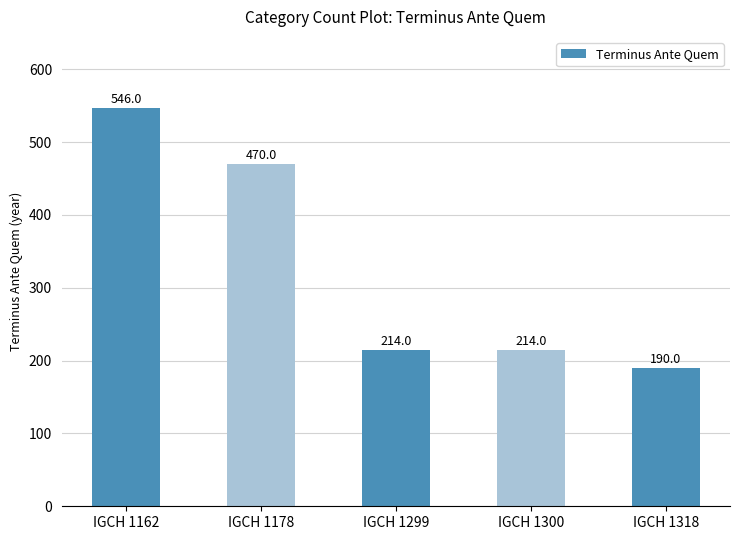

Approximately how many times larger is the value at IGCH 1162 compared to IGCH 1299?

2.6